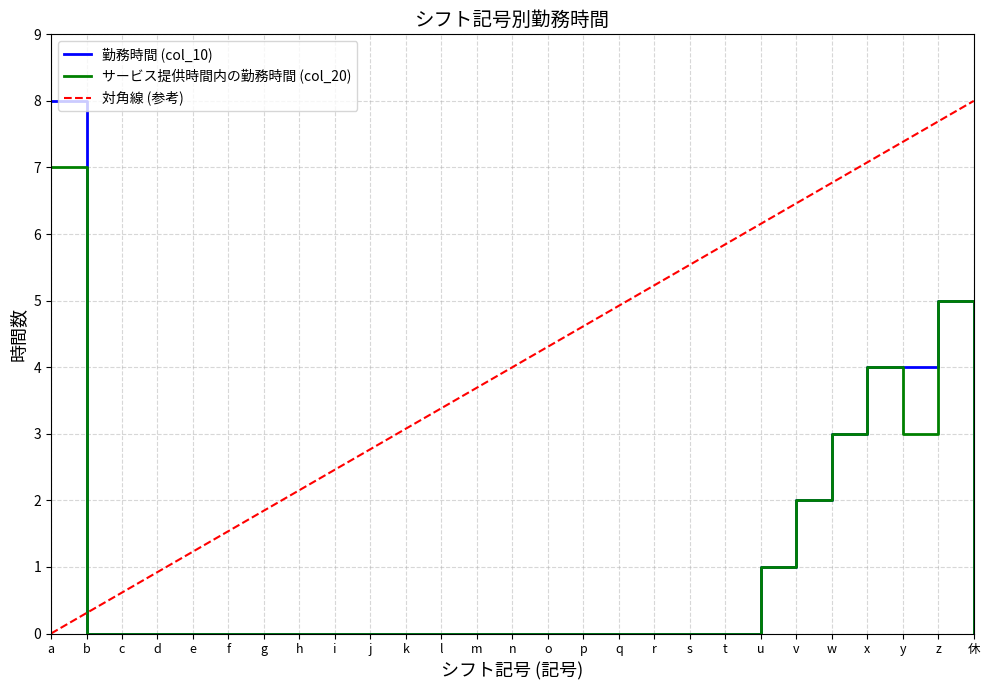

Which category has the lowest value in the 勤務時間 (col_10) series?

b